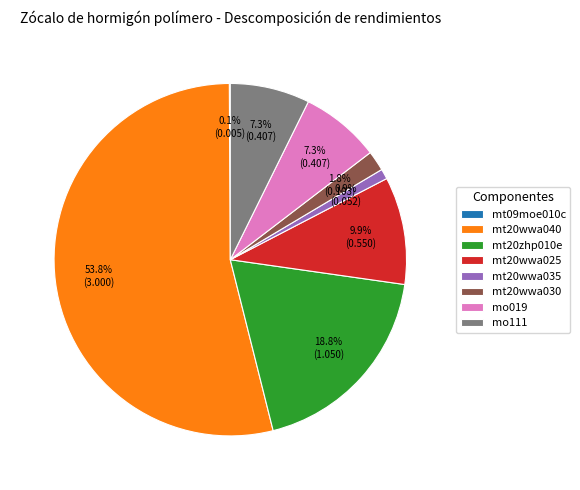

What is the largest slice in the pie chart?

mt20wwa040